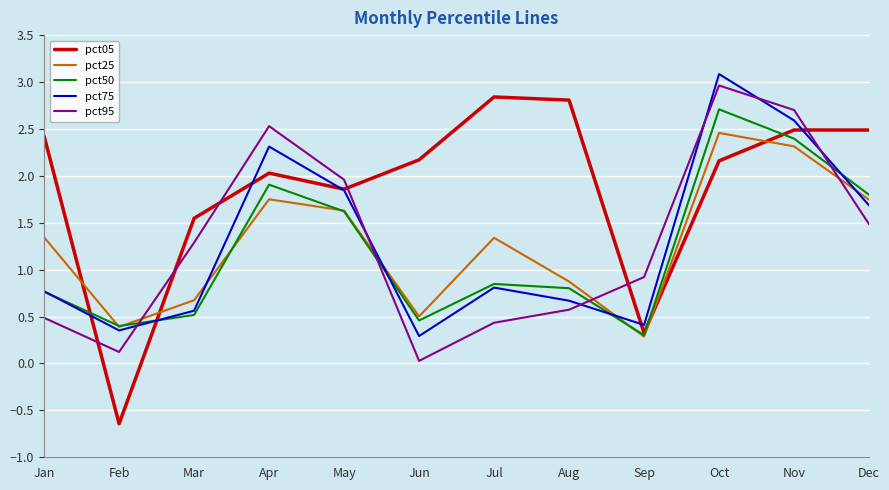

Which series ends up on top after the final intersection of pct75 and pct95?

pct75